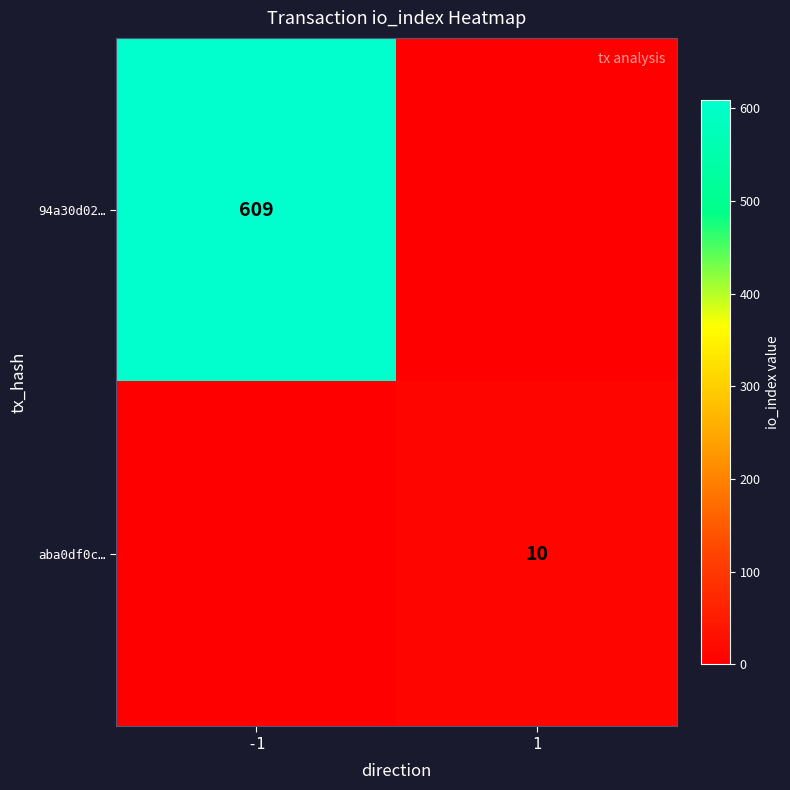

What is the greatest value displayed?

609